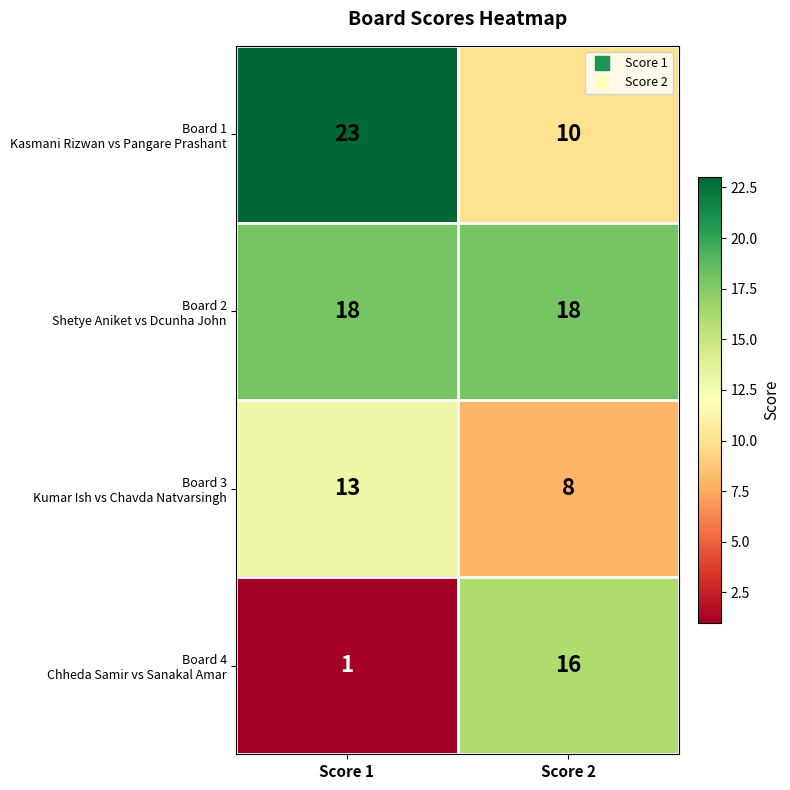

What is the total value across all series at Score 1?

55